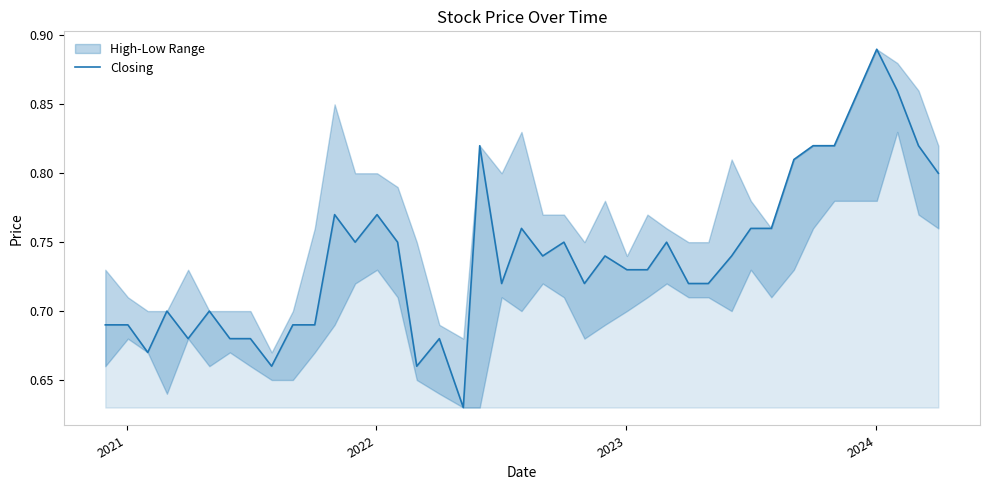

The value at 2022 is 1.1. True or false?

False